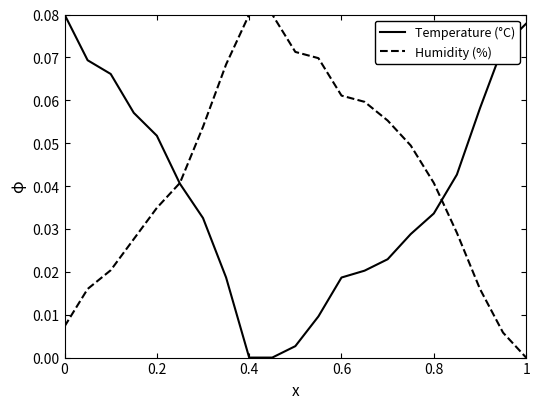

True or false: Humidity (%) and Temperature (°C) intersect in this chart.

True